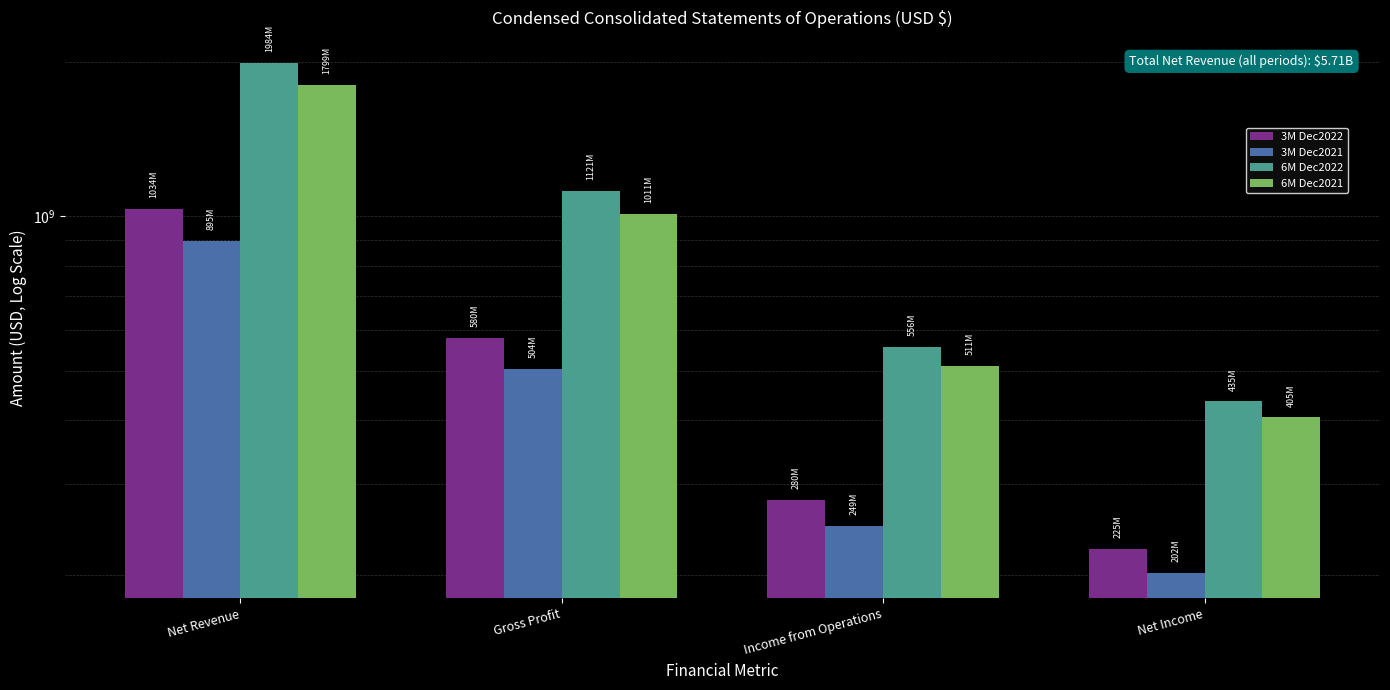

Where does the 6M Dec2022 series first go above 1120524000?

Net Revenue